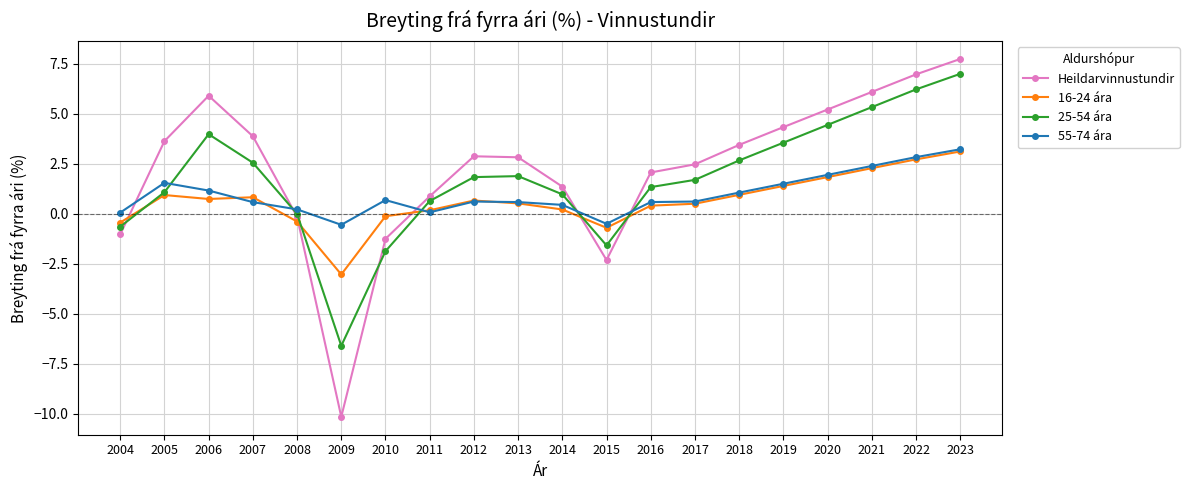

At which label does 16-24 ára first exceed 0?

2005